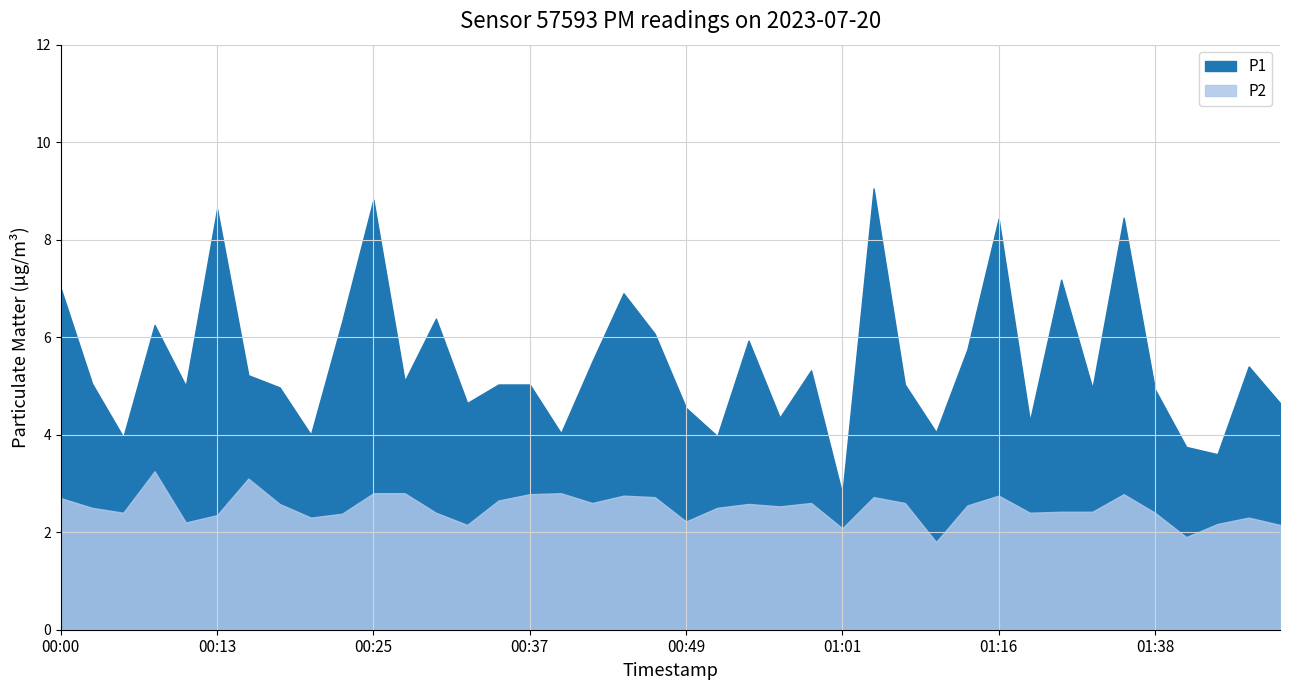

What is the lowest value of the P2 series?

1.8